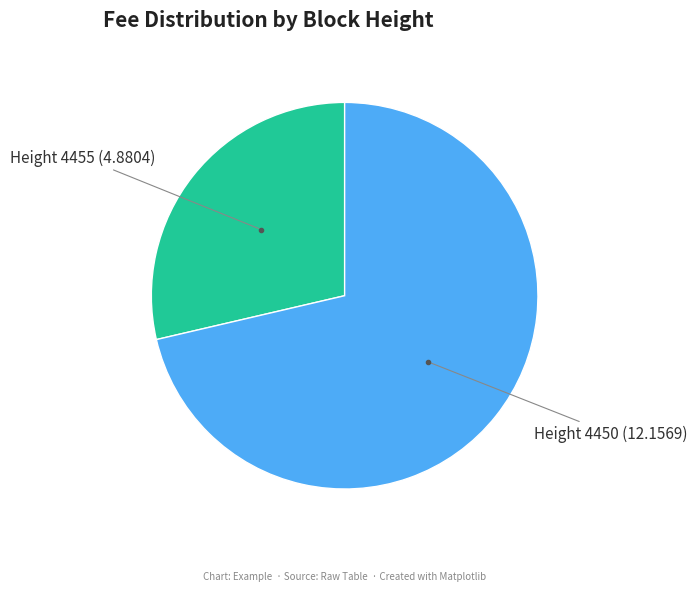

Is there any slice that represents more than half of the pie?

Yes